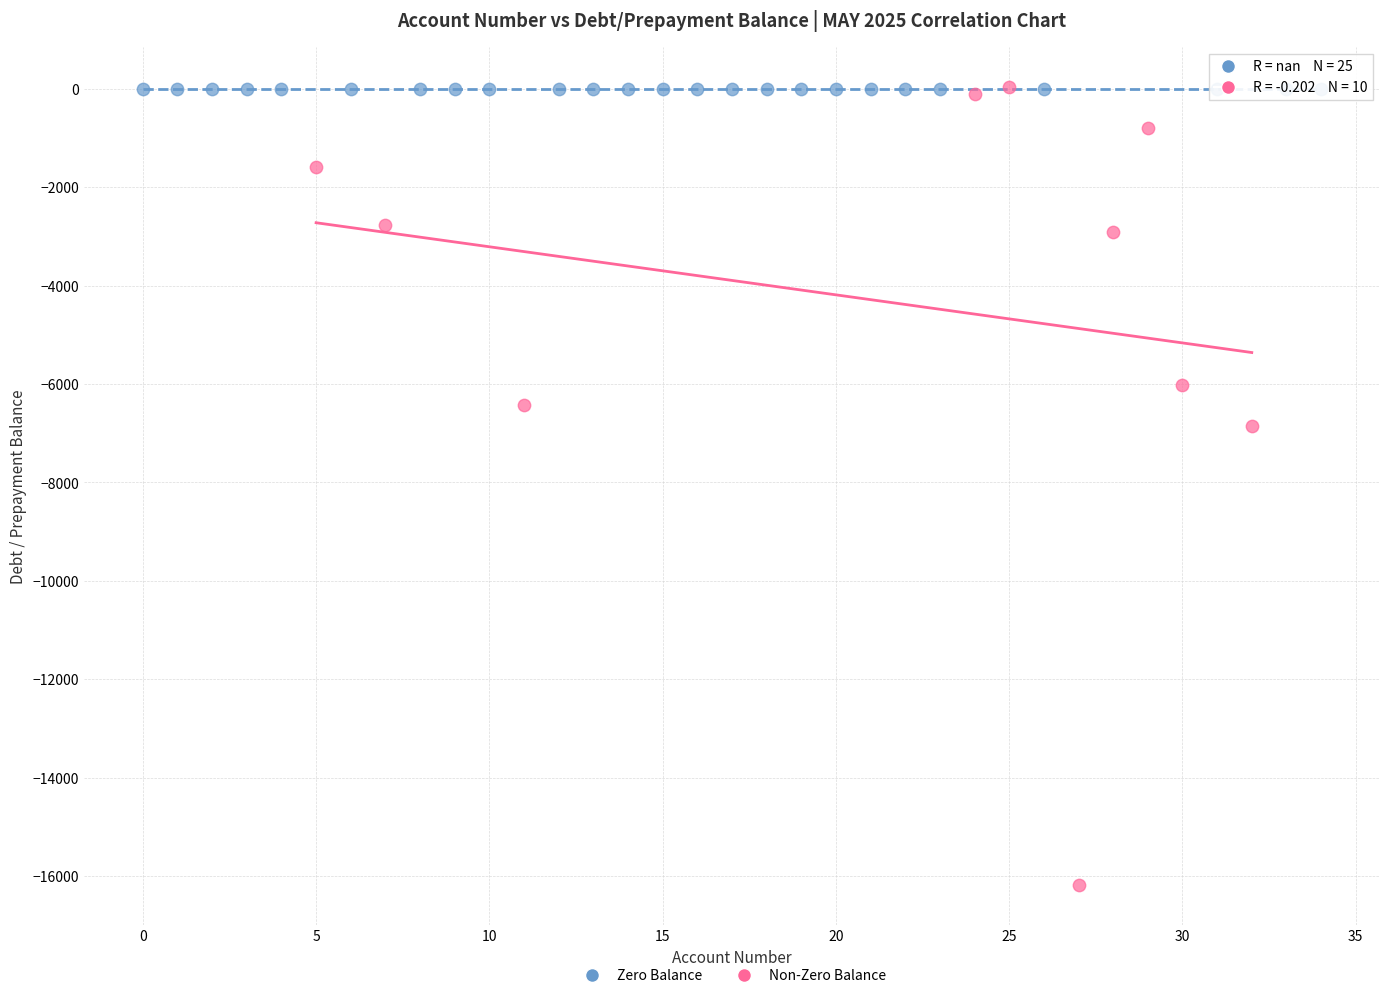

Which series reaches the minimum Y coordinate?

Non-Zero Balance